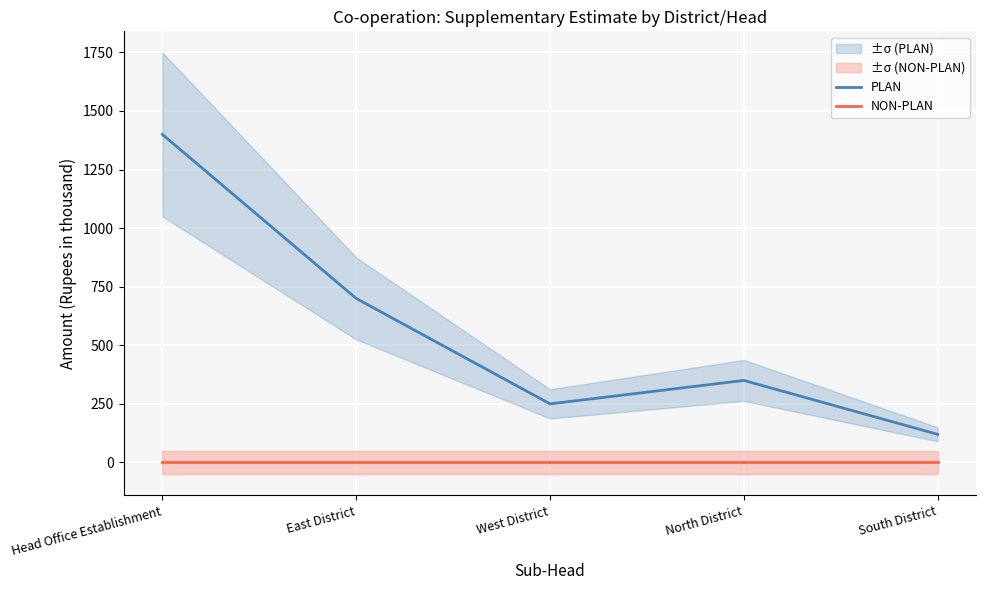

What is the total value across all series at East District?

700